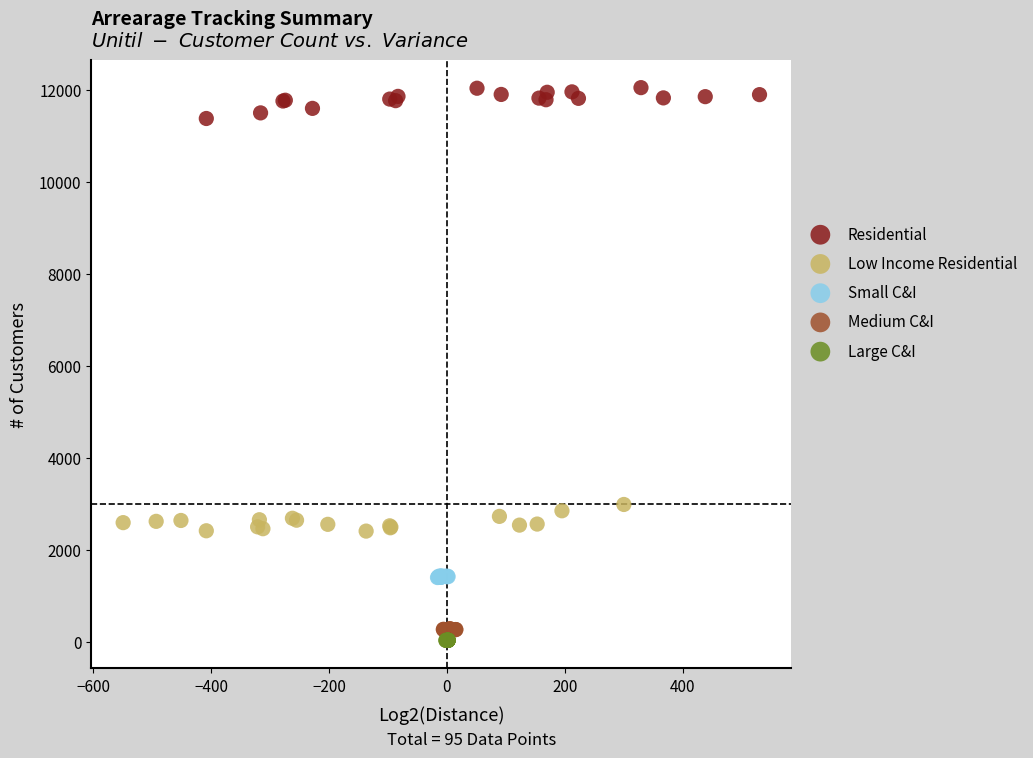

Which series contains the highest Y value?

Residential